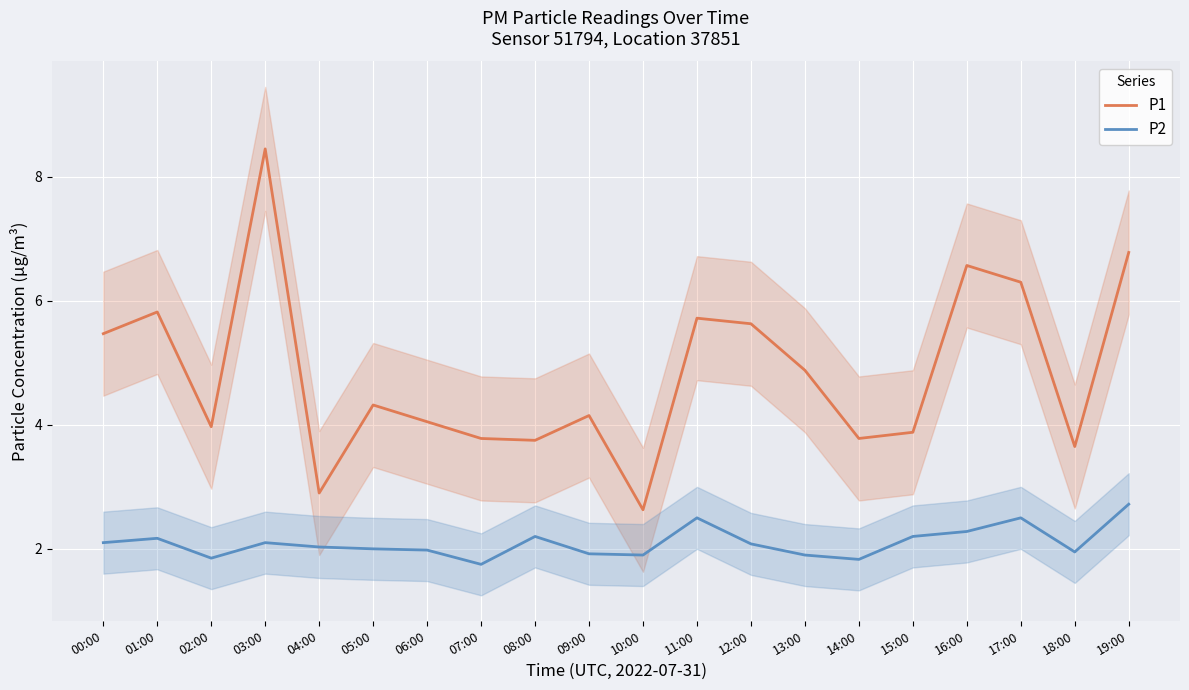

Reading left to right, transcribe all the data shown in this chart.

P1: 00:00=5.5	01:00=5.8	02:00=4.0	03:00=8.4	04:00=2.9	05:00=4.3	06:00=4.0	07:00=3.8	08:00=3.8	09:00=4.2	10:00=2.6	11:00=5.7	12:00=5.6	13:00=4.9	14:00=3.8	15:00=3.9	16:00=6.6	17:00=6.3	18:00=3.6	19:00=6.8
P2: 00:00=2.1	01:00=2.2	02:00=1.9	03:00=2.1	04:00=2.0	05:00=2.0	06:00=2.0	07:00=1.8	08:00=2.2	09:00=1.9	10:00=1.9	11:00=2.5	12:00=2.1	13:00=1.9	14:00=1.8	15:00=2.2	16:00=2.3	17:00=2.5	18:00=1.9	19:00=2.7